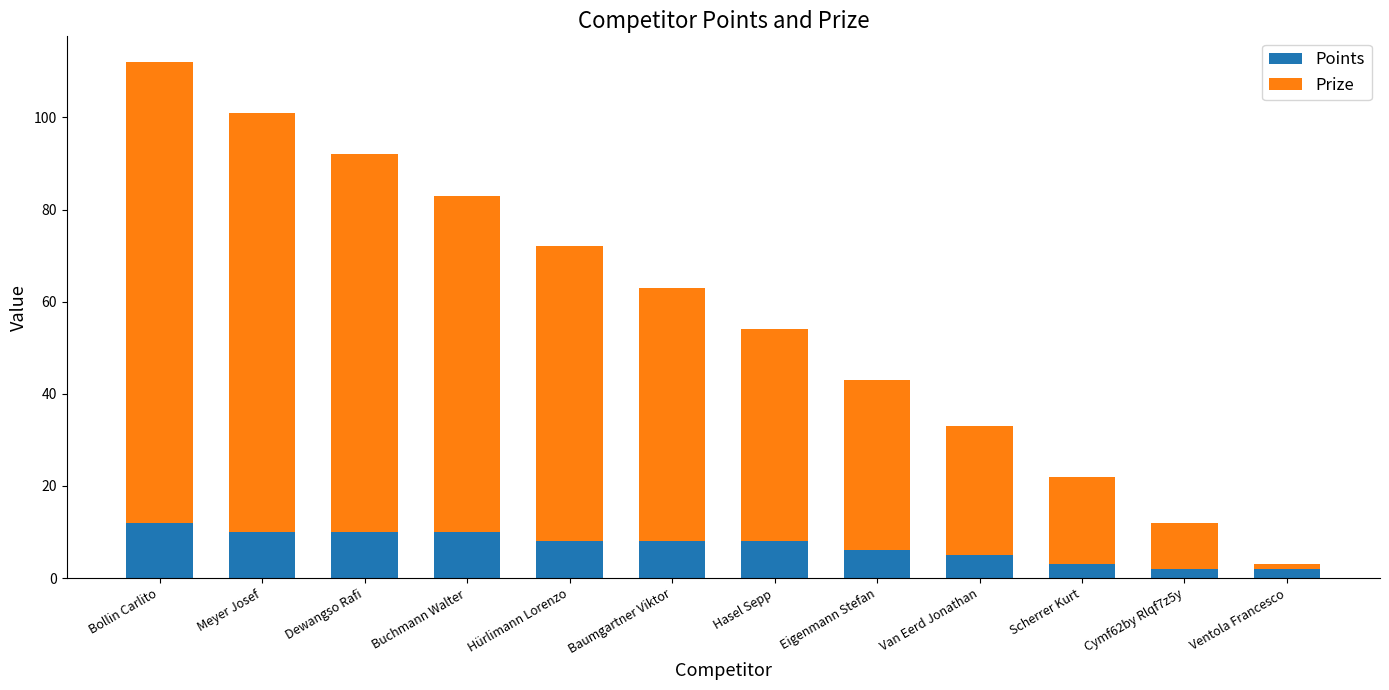

What are all the series names shown in the legend?

Points, Prize